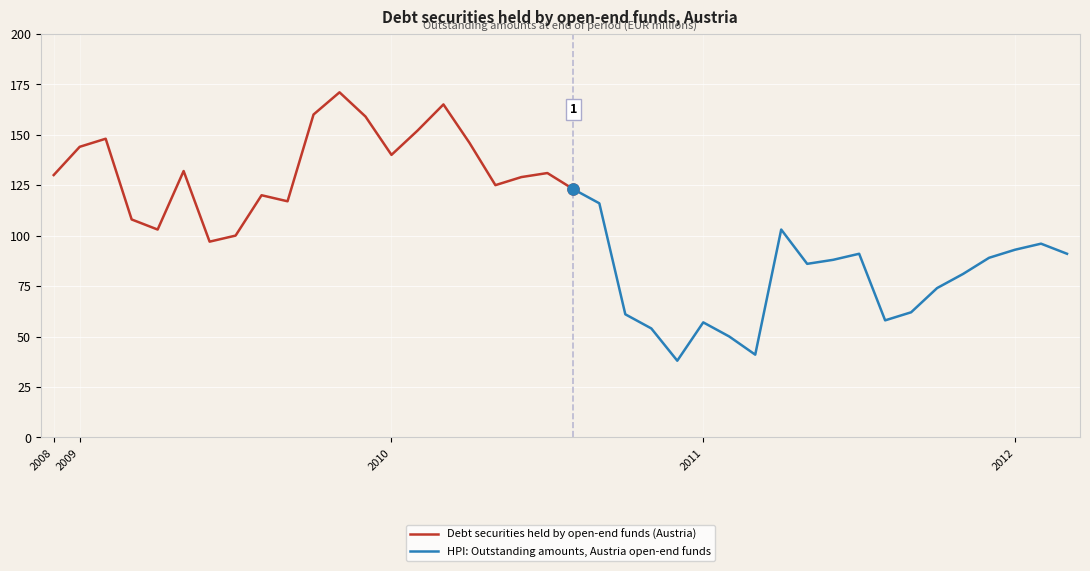

How many points are higher than both their immediate neighbors (excluding endpoints)?

10